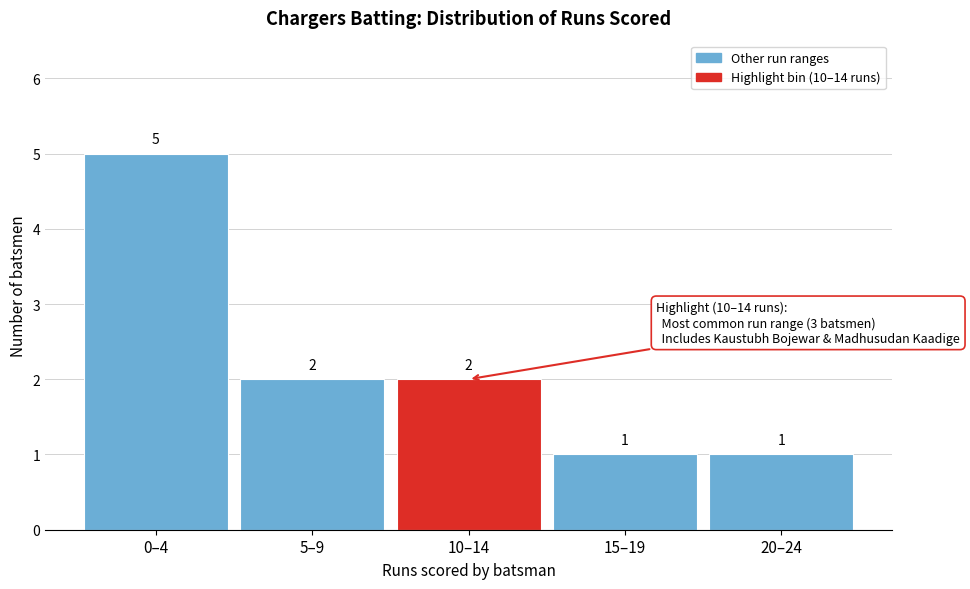

Reading left to right, what are all the values shown in this chart?

0–4=5	5–9=2	10–14=2	15–19=1	20–24=1